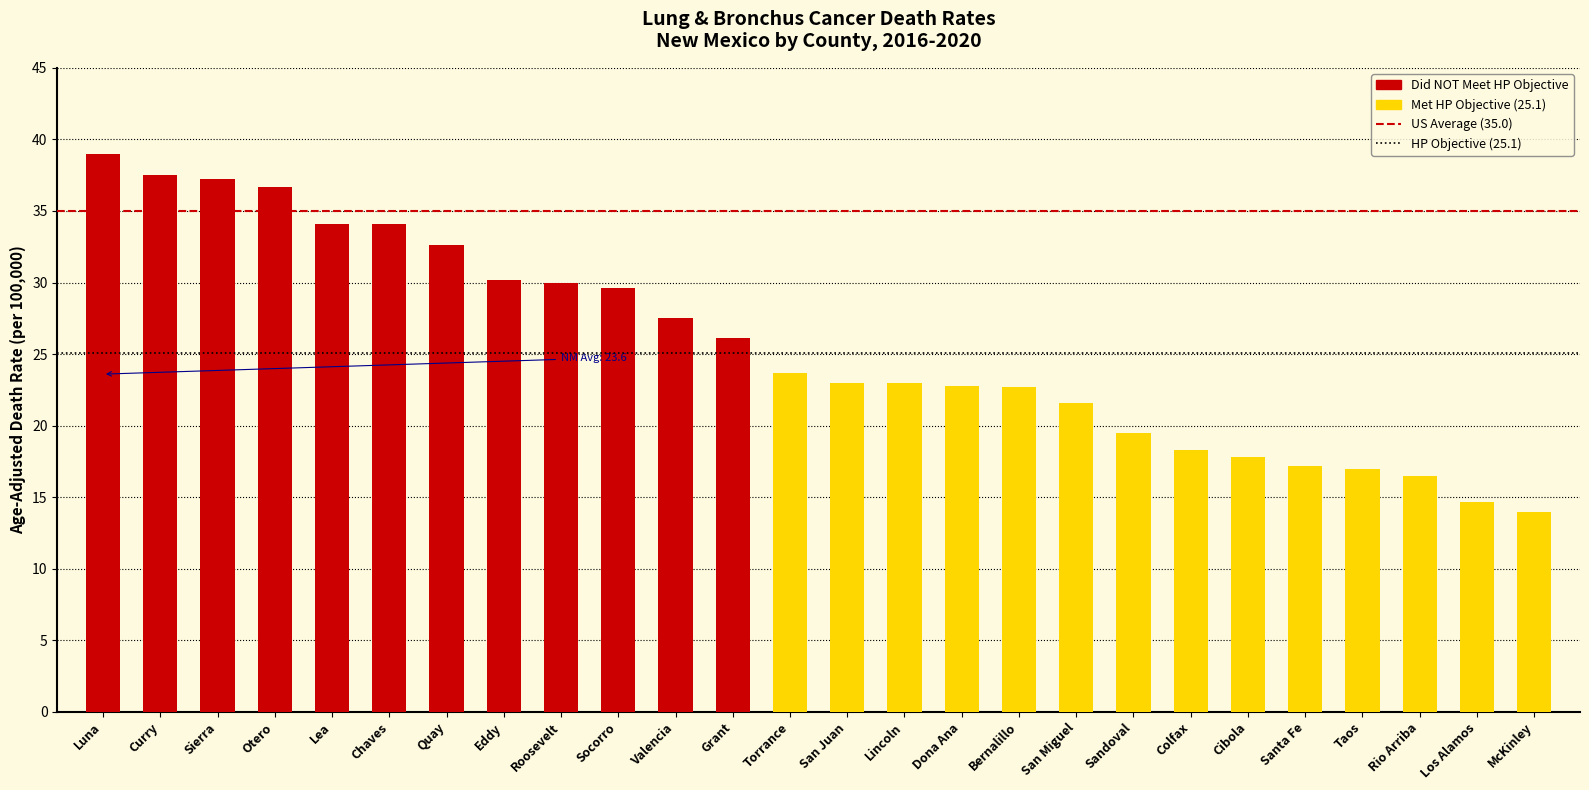

Is the value of HP Objective (25.1) at Luna greater than the value of US Average (35.0) at Luna?

No